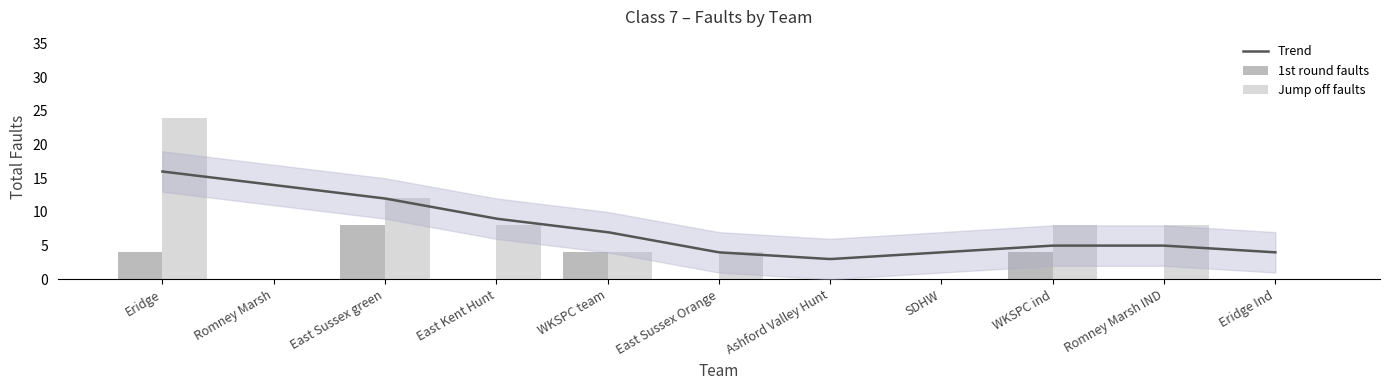

What is the spread (max minus min) of values at East Sussex green?

4